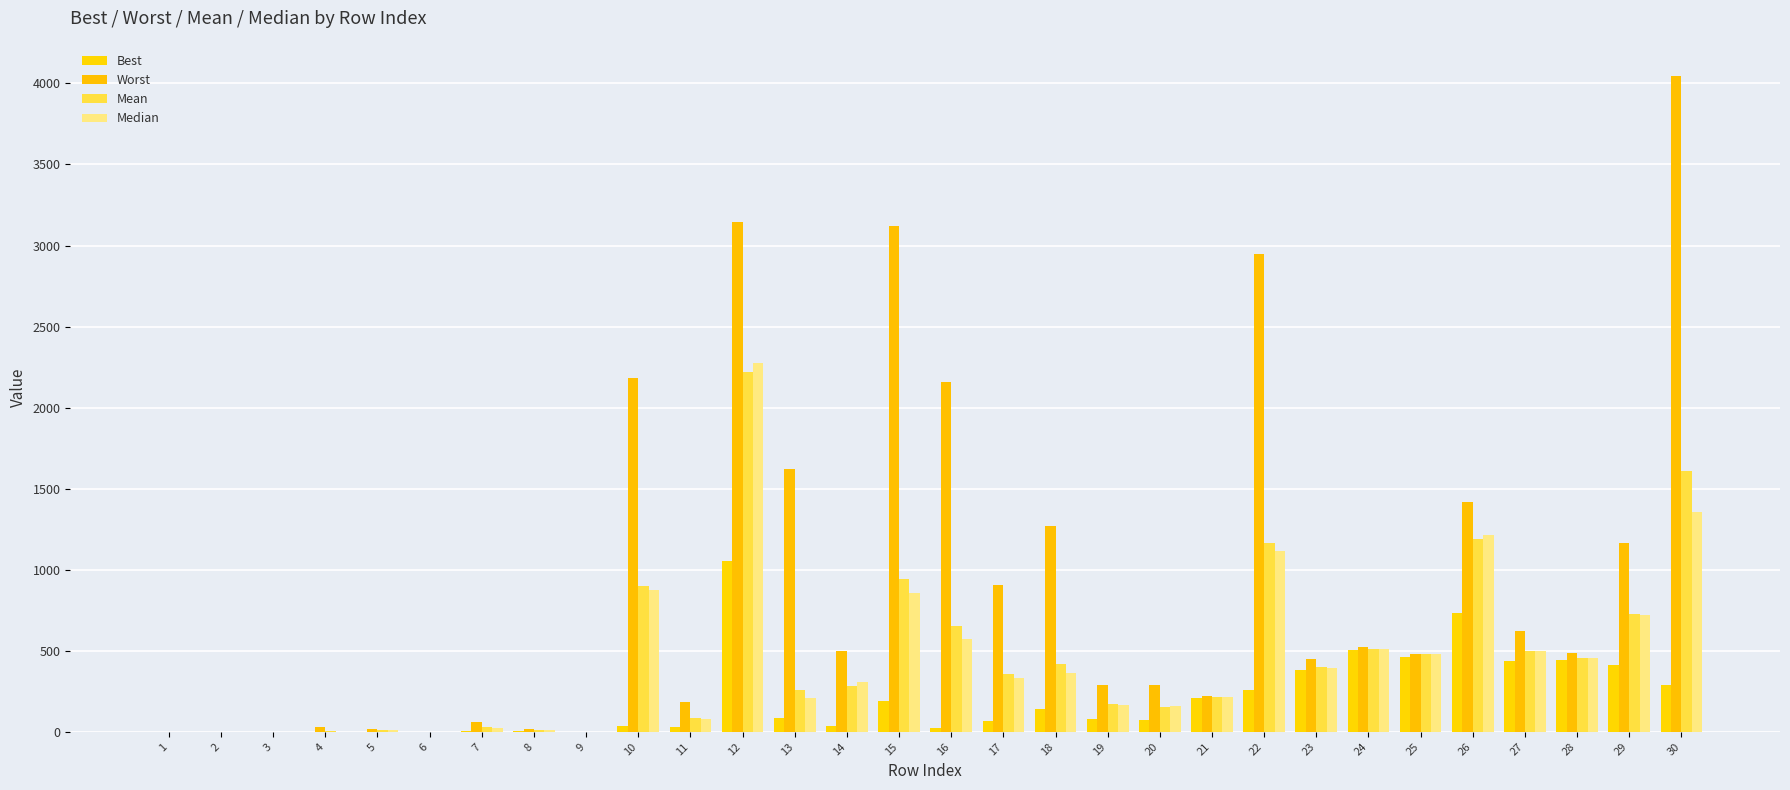

At which category does the chart reach its peak across all series?

30